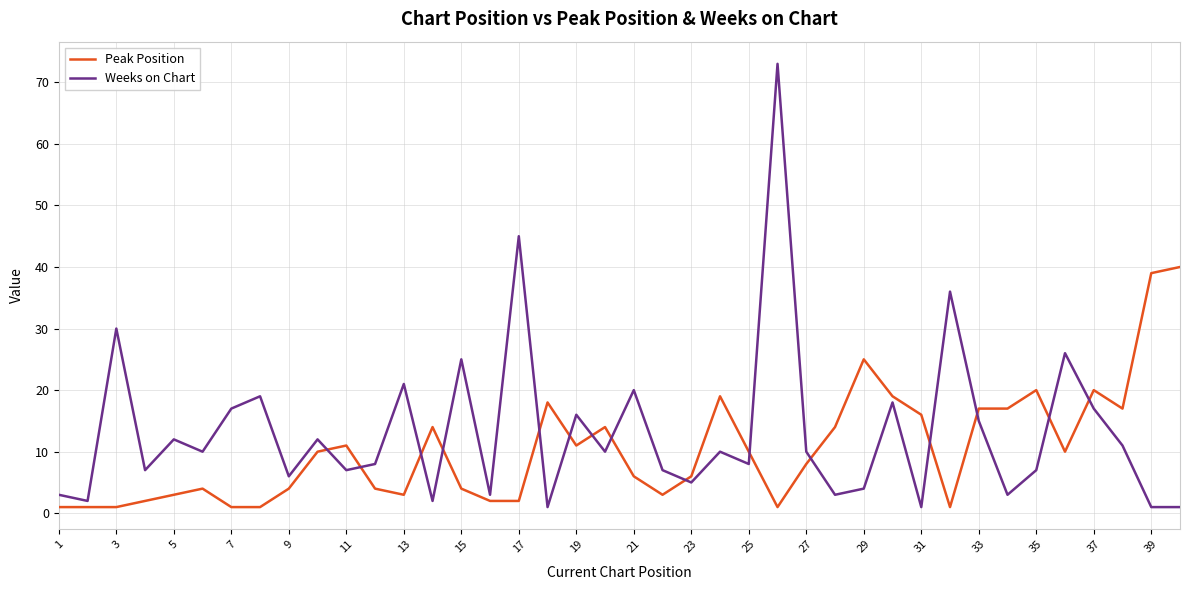

Which series has the largest total across all categories?

Weeks on Chart